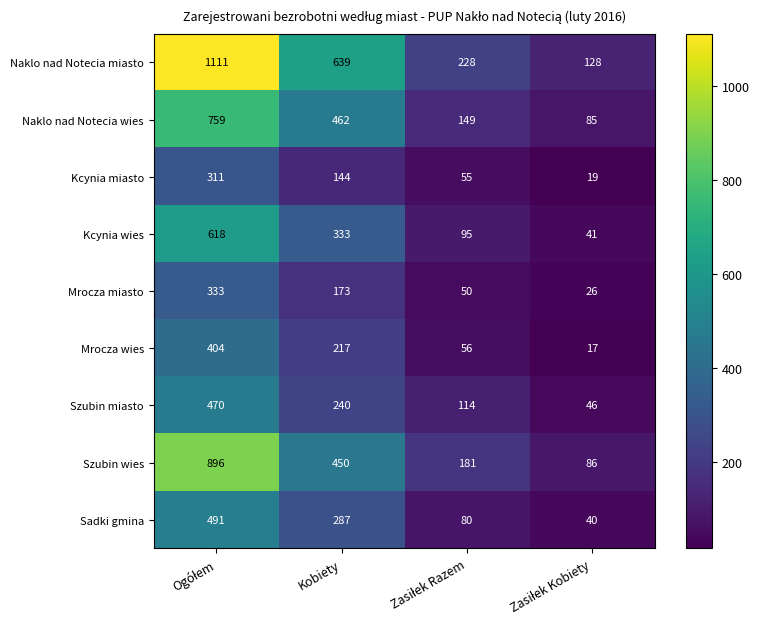

List the series in order of their peak value, lowest first.

Kcynia miasto, Mrocza miasto, Mrocza wies, Szubin miasto, Sadki gmina, Kcynia wies, Naklo nad Notecia wies, Szubin wies, Naklo nad Notecia miasto